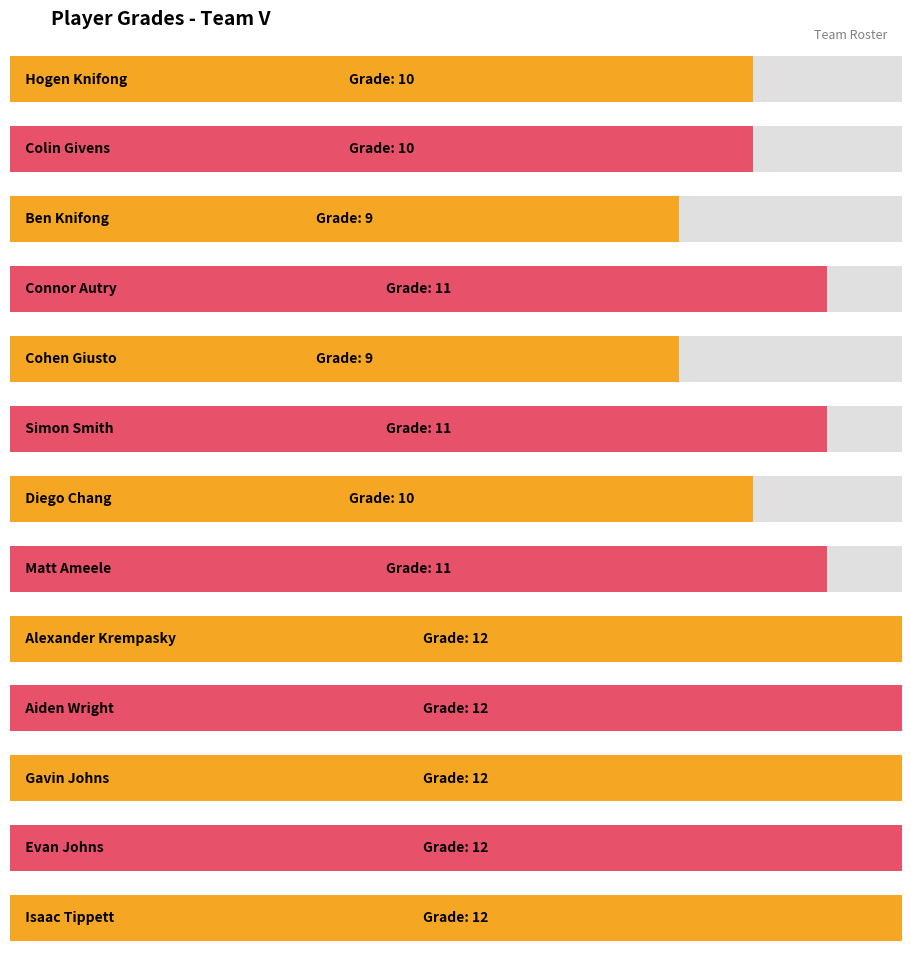

How many distinct data groups are displayed?

1